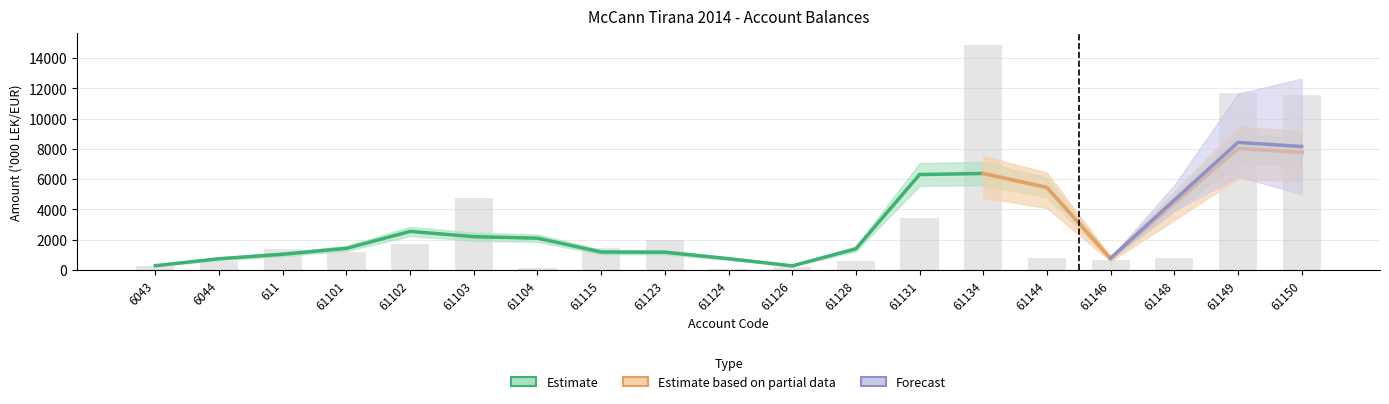

Where does the data first go above 1149?

611